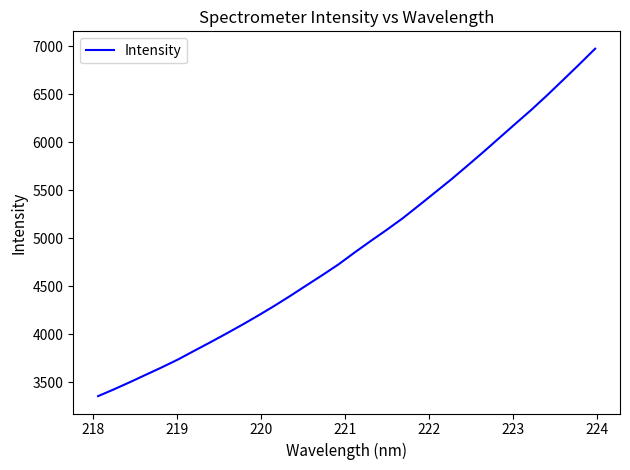

What is the sum of all values?

157577.0